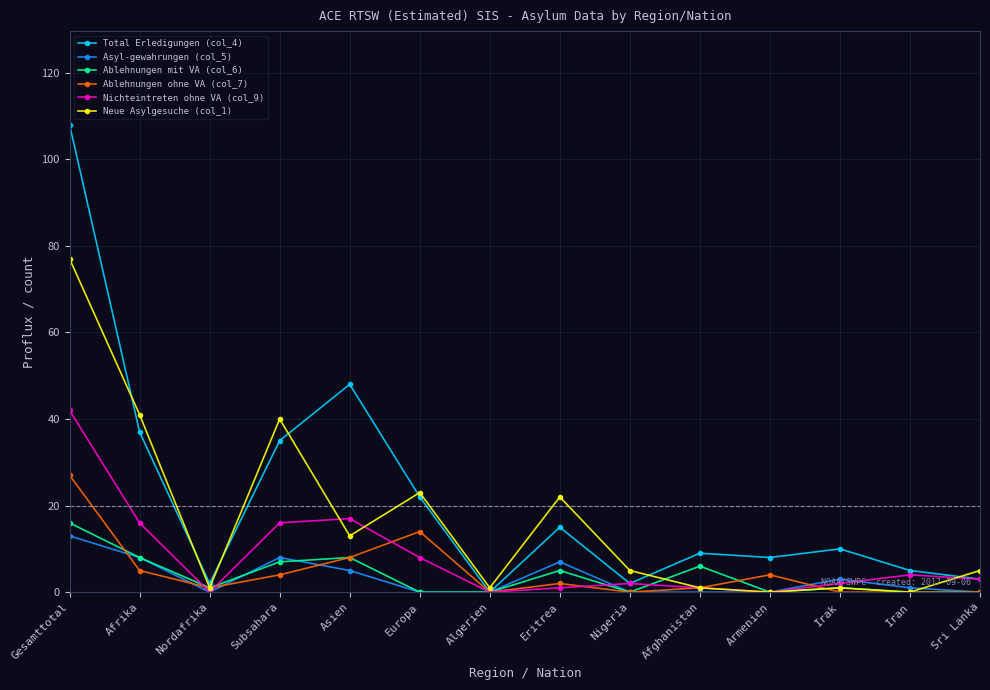

Reading left to right, transcribe all the data shown in this chart.

Total Erledigungen (col_4): Gesamttotal=108	Afrika=37	Nordafrika=2	Subsahara=35	Asien=48	Europa=22	Algerien=0	Eritrea=15	Nigeria=2	Afghanistan=9	Armenien=8	Irak=10	Iran=5	Sri Lanka=3
Asyl-gewahrungen (col_5): Gesamttotal=13	Afrika=8	Nordafrika=0	Subsahara=8	Asien=5	Europa=0	Algerien=0	Eritrea=7	Nigeria=0	Afghanistan=0	Armenien=0	Irak=3	Iran=1	Sri Lanka=0
Ablehnungen mit VA (col_6): Gesamttotal=16	Afrika=8	Nordafrika=1	Subsahara=7	Asien=8	Europa=0	Algerien=0	Eritrea=5	Nigeria=0	Afghanistan=6	Armenien=0	Irak=1	Iran=0	Sri Lanka=0
Ablehnungen ohne VA (col_7): Gesamttotal=27	Afrika=5	Nordafrika=1	Subsahara=4	Asien=8	Europa=14	Algerien=0	Eritrea=2	Nigeria=0	Afghanistan=1	Armenien=4	Irak=0	Iran=0	Sri Lanka=0
Nichteintreten ohne VA (col_9): Gesamttotal=42	Afrika=16	Nordafrika=0	Subsahara=16	Asien=17	Europa=8	Algerien=0	Eritrea=1	Nigeria=2	Afghanistan=1	Armenien=0	Irak=2	Iran=4	Sri Lanka=3
Neue Asylgesuche (col_1): Gesamttotal=77	Afrika=41	Nordafrika=1	Subsahara=40	Asien=13	Europa=23	Algerien=1	Eritrea=22	Nigeria=5	Afghanistan=1	Armenien=0	Irak=1	Iran=0	Sri Lanka=5